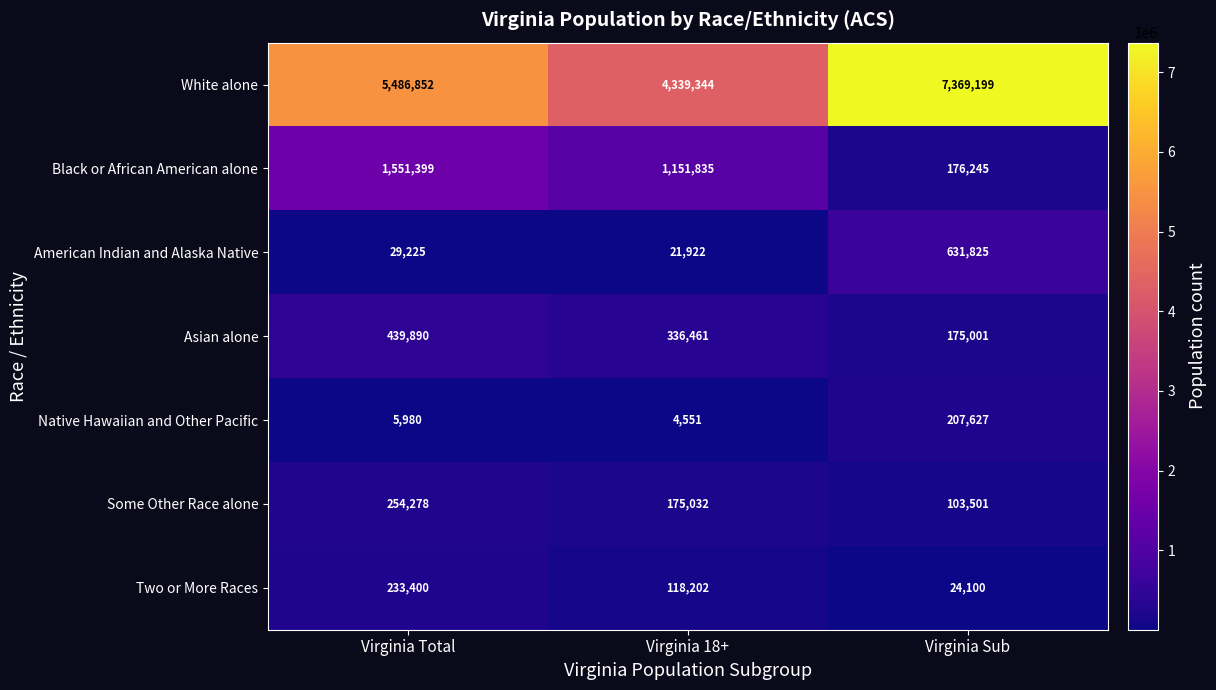

Reading right to left, extract all data points from this chart.

White alone: Virginia Sub=7369199	Virginia 18+=4339344	Virginia Total=5486852
Black or African American alone: Virginia Sub=176245	Virginia 18+=1151835	Virginia Total=1551399
American Indian and Alaska Native: Virginia Sub=631825	Virginia 18+=21922	Virginia Total=29225
Asian alone: Virginia Sub=175001	Virginia 18+=336461	Virginia Total=439890
Native Hawaiian and Other Pacific: Virginia Sub=207627	Virginia 18+=4551	Virginia Total=5980
Some Other Race alone: Virginia Sub=103501	Virginia 18+=175032	Virginia Total=254278
Two or More Races: Virginia Sub=24100	Virginia 18+=118202	Virginia Total=233400